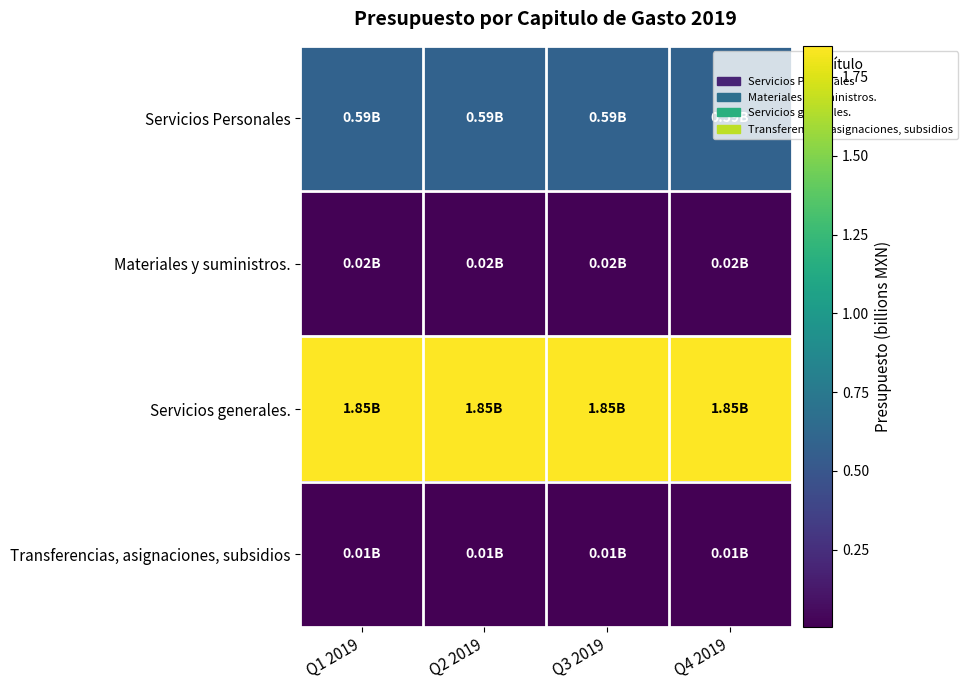

Reading left to right, list all the values displayed in this chart.

Servicios Personales: Q1 2019=0.6	Q2 2019=0.6	Q3 2019=0.6	Q4 2019=0.6
Materiales y suministros.: Q1 2019=0.0	Q2 2019=0.0	Q3 2019=0.0	Q4 2019=0.0
Servicios generales.: Q1 2019=1.8	Q2 2019=1.8	Q3 2019=1.8	Q4 2019=1.8
Transferencias, asignaciones, subsidios: Q1 2019=0.0	Q2 2019=0.0	Q3 2019=0.0	Q4 2019=0.0